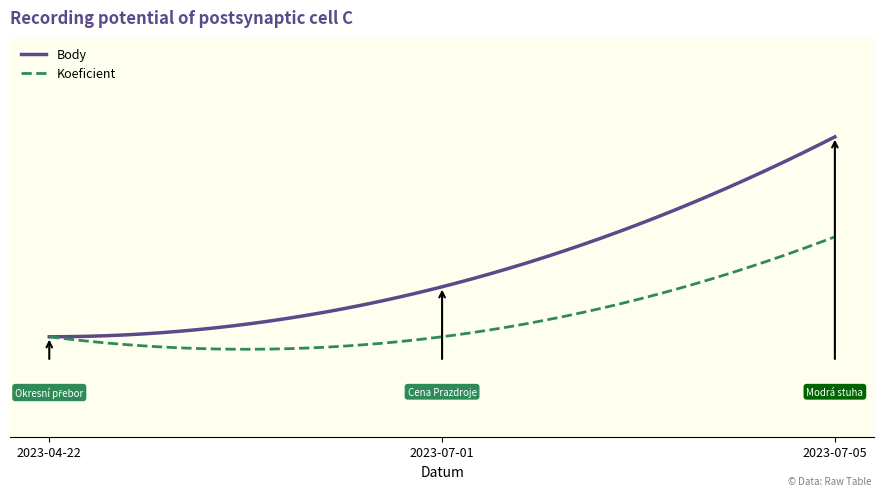

What are all the series names shown in the legend?

Body, Koeficient